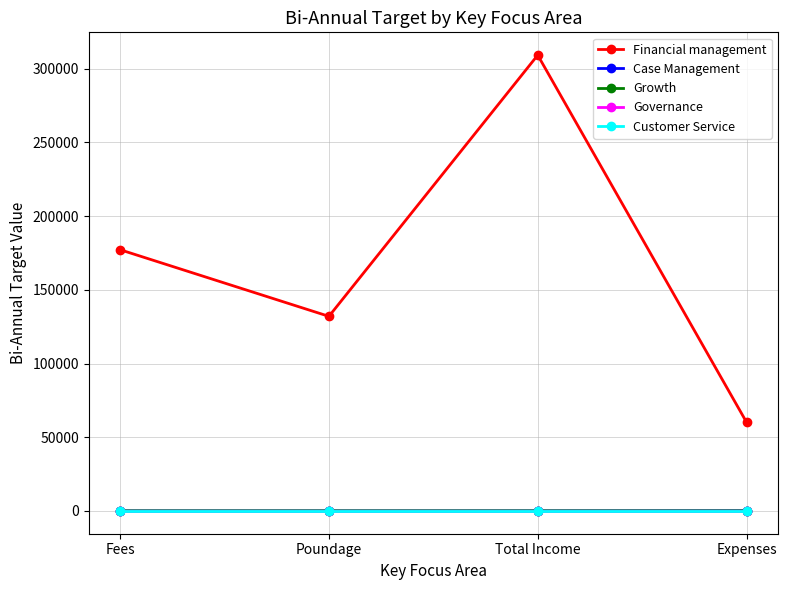

Is this an area chart (filled region under the line)?

No